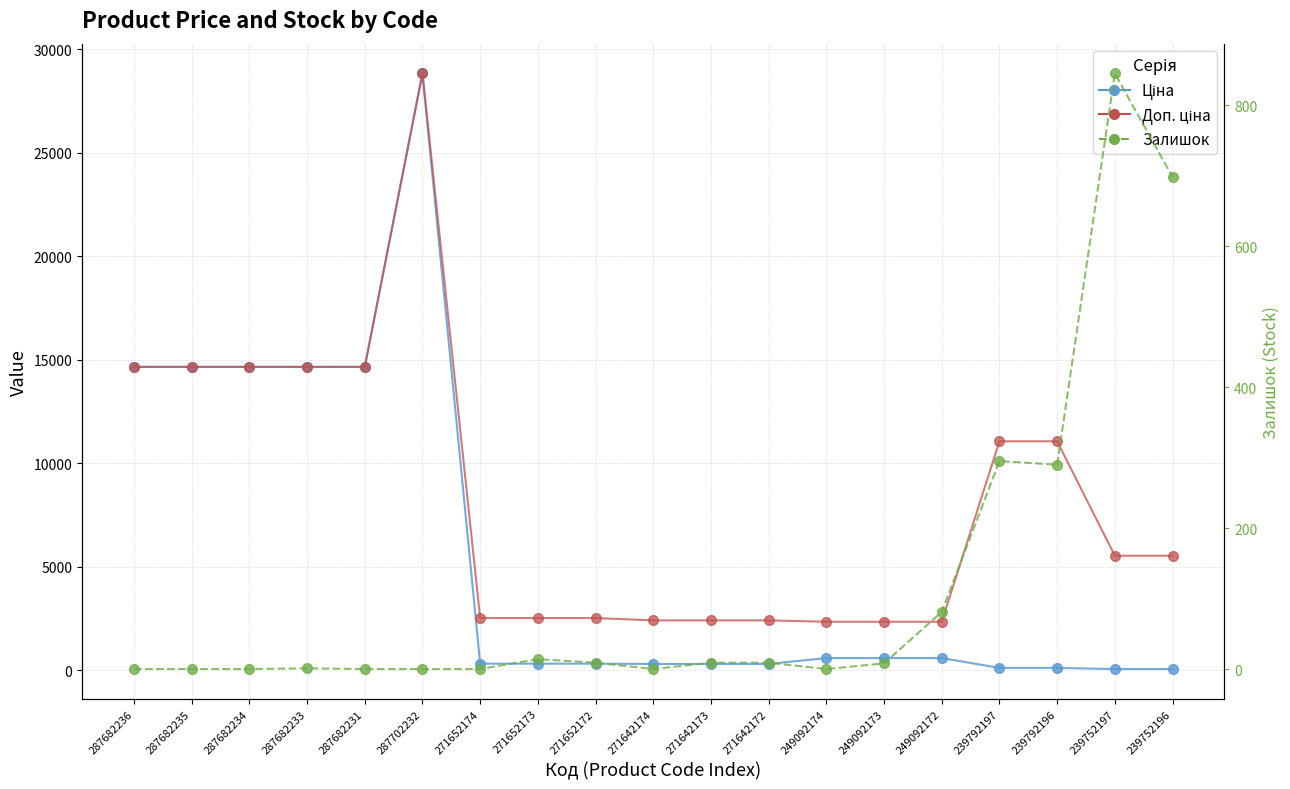

Reading left to right, list all the values displayed in this chart.

Ціна: 287682236=14649.6	287682235=14649.6	287682234=14649.6	287682233=14649.6	287682231=14649.6	287702232=28821.8	271652174=314.7	271652173=314.7	271652172=314.7	271642174=300.6	271642173=300.6	271642172=300.6	249092174=584.9	249092173=584.9	249092172=584.9	239792197=110.5	239792196=110.5	239752197=55.3	239752196=55.3
Доп. ціна: 287682236=14649.6	287682235=14649.6	287682234=14649.6	287682233=14649.6	287682231=14649.6	287702232=28821.8	271652174=2517.5	271652173=2517.5	271652172=2517.5	271642174=2405.2	271642173=2405.2	271642172=2405.2	249092174=2339.7	249092173=2339.7	249092172=2339.7	239792197=11055.0	239792196=11055.0	239752197=5528.0	239752196=5528.0
Залишок: 287682236=0.0	287682235=0.0	287682234=0.0	287682233=1.0	287682231=0.0	287702232=0.0	271652174=0.0	271652173=14.0	271652172=9.0	271642174=0.0	271642173=9.0	271642172=9.0	249092174=0.0	249092173=8.0	249092172=81.0	239792197=295.0	239792196=290.0	239752197=845.0	239752196=698.0